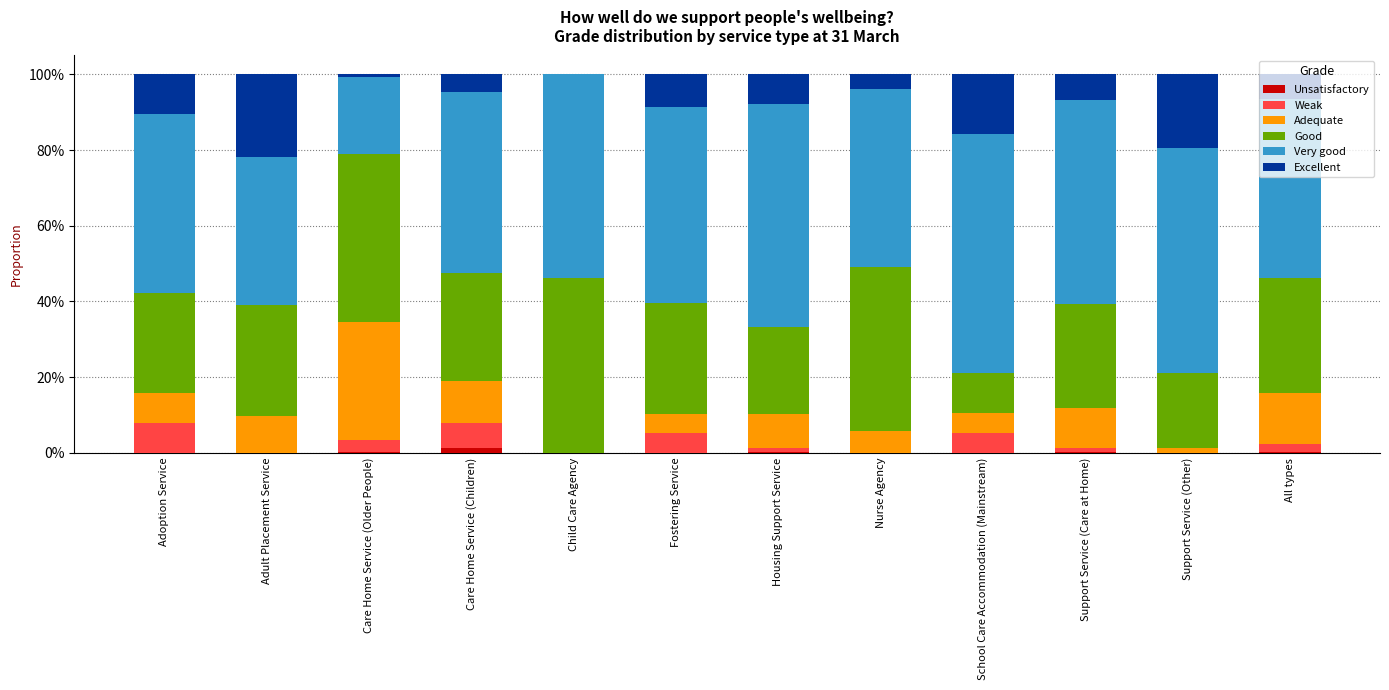

Where is Excellent nearest to the value 0?

Child Care Agency